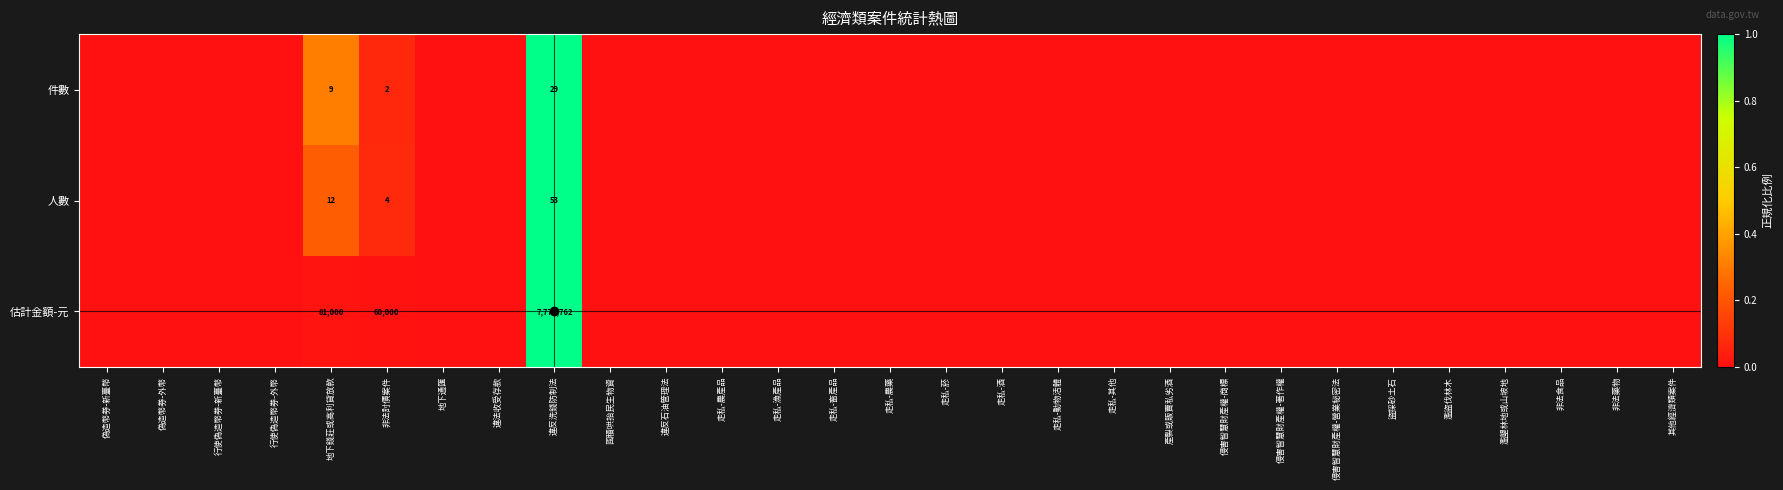

How many positive values does the 人數 series have?

3